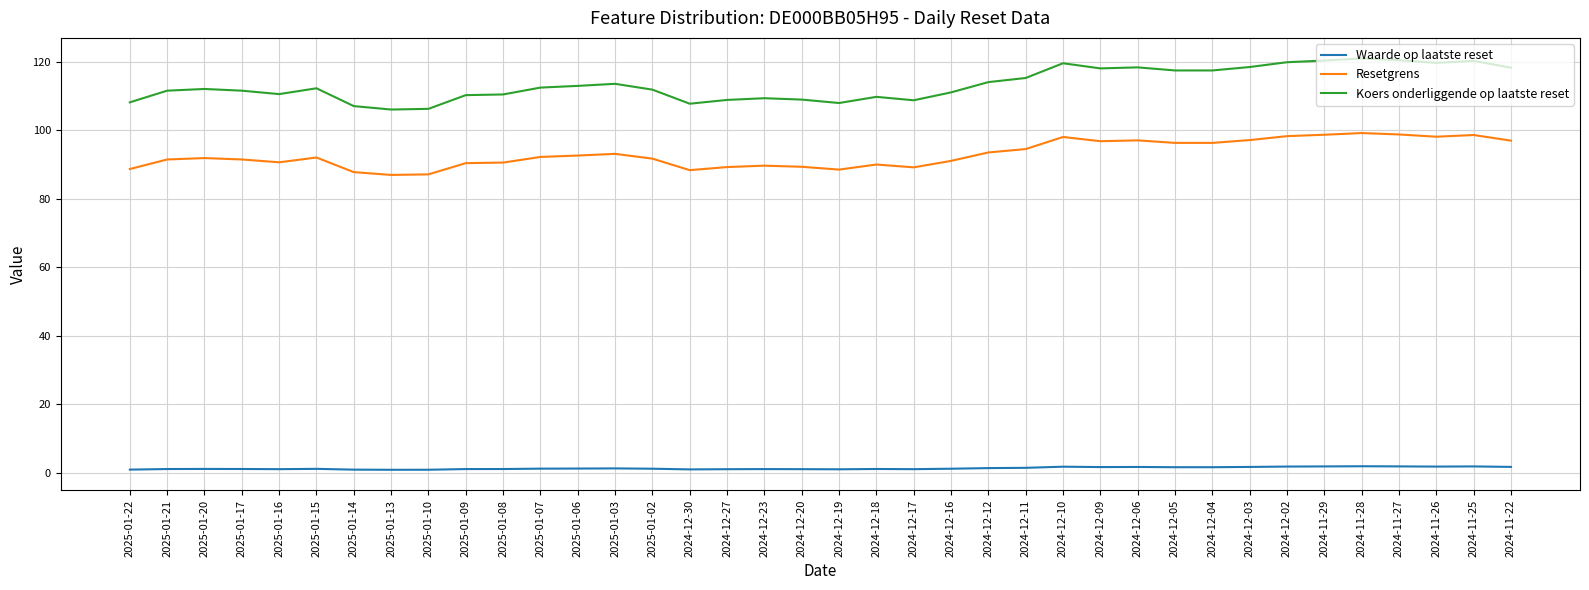

What is the lowest value of the Koers onderliggende op laatste reset series?

106.0